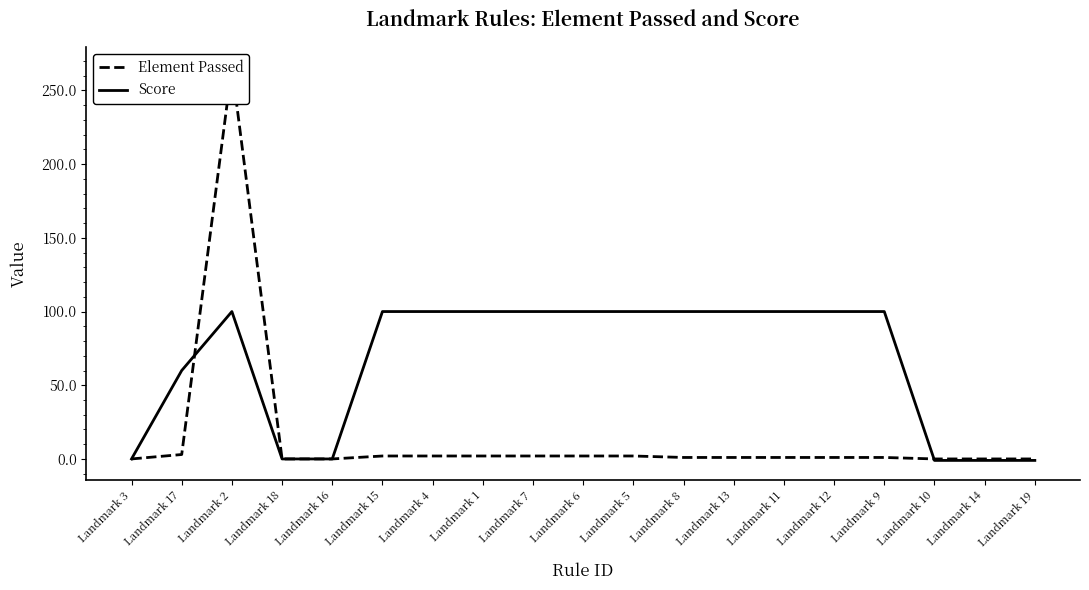

Rank the series by their maximum value, from highest to lowest.

Element Passed, Score